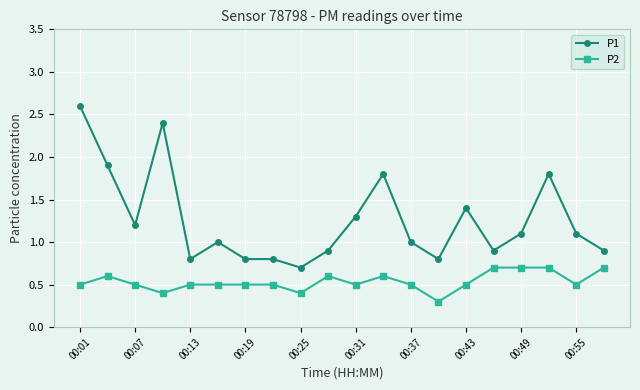

True or false: P1 has more than 1 points higher than both neighbors.

True